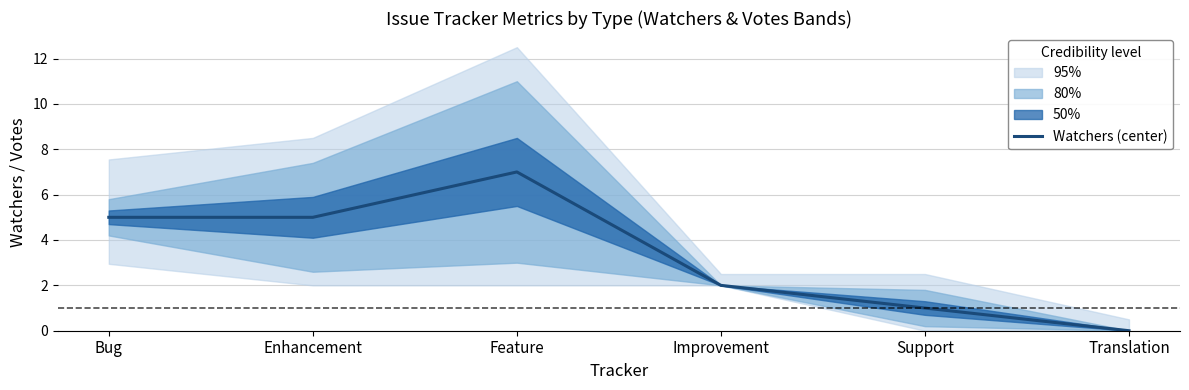

At which label is the value closest to 3?

Improvement